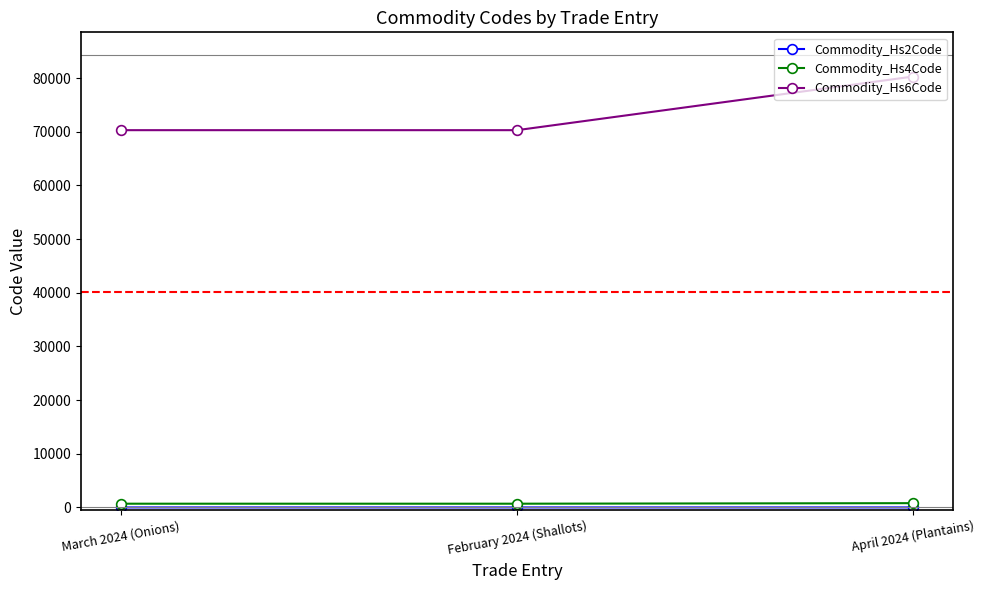

True or false: Commodity_Hs6Code has a value of 70310 at March 2024 (Onions).

True